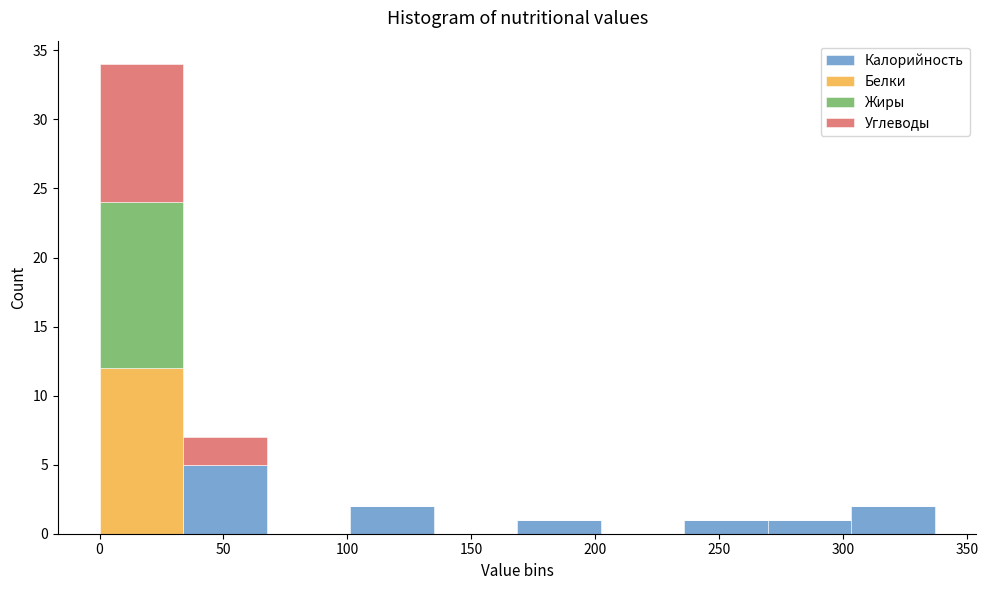

Reading left to right, transcribe this chart: for each stacked bar, give the range it covers on the x-axis and its total height. Neither the bar edges nor the heights are printed on the chart, so give them approximately, as read against the axes.

0 to 35: 34
35 to 65: 7
65 to 100: 0
100 to 135: 2
135 to 170: 0
170 to 200: 1
200 to 235: 0
235 to 270: 1
270 to 305: 1
305 to 335: 2